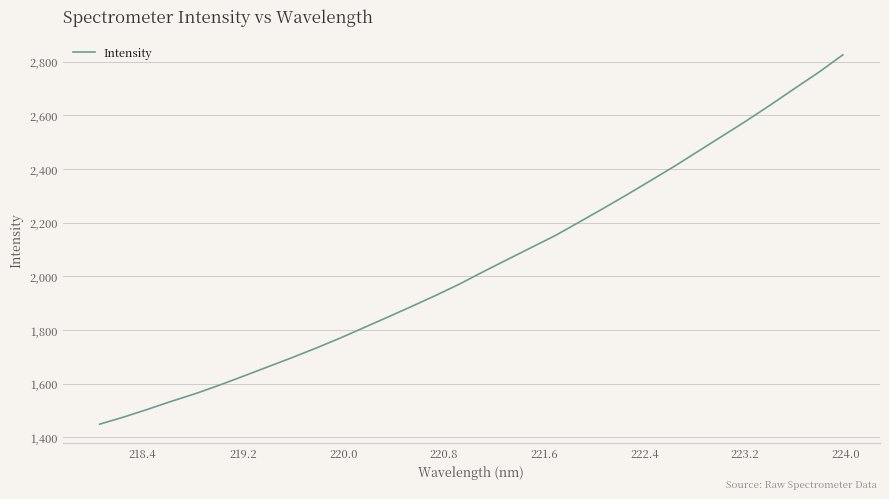

What is the maximum value shown in the chart?

2825.2